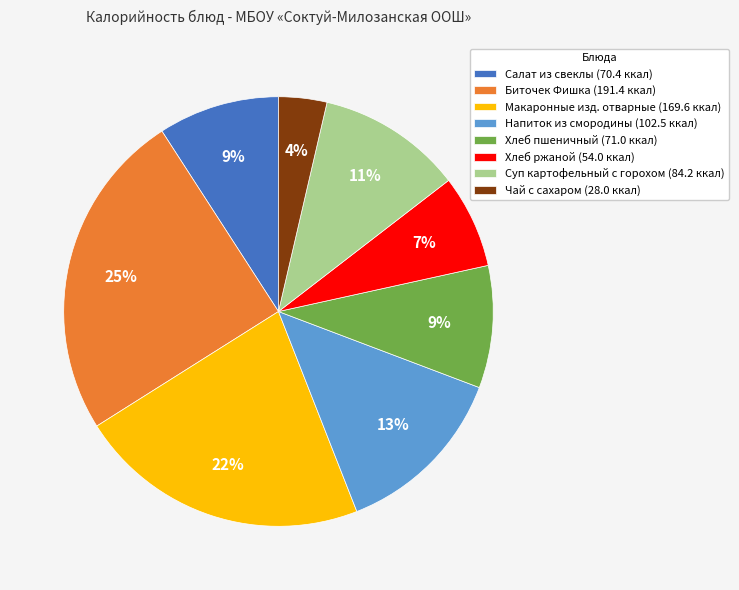

Combined, do Биточек Фишка (191.4 ккал) and Чай с сахаром (28.0 ккал) account for over 50%?

No